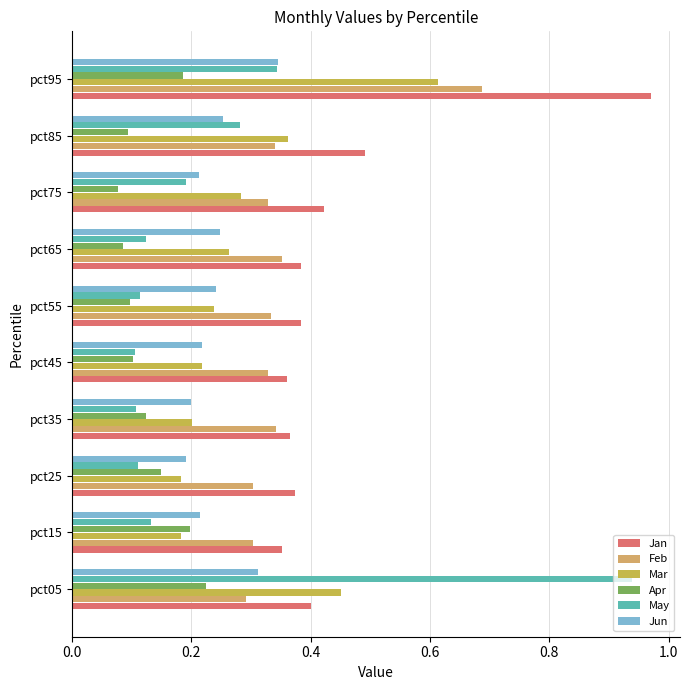

How many categories are shown in the chart?

10